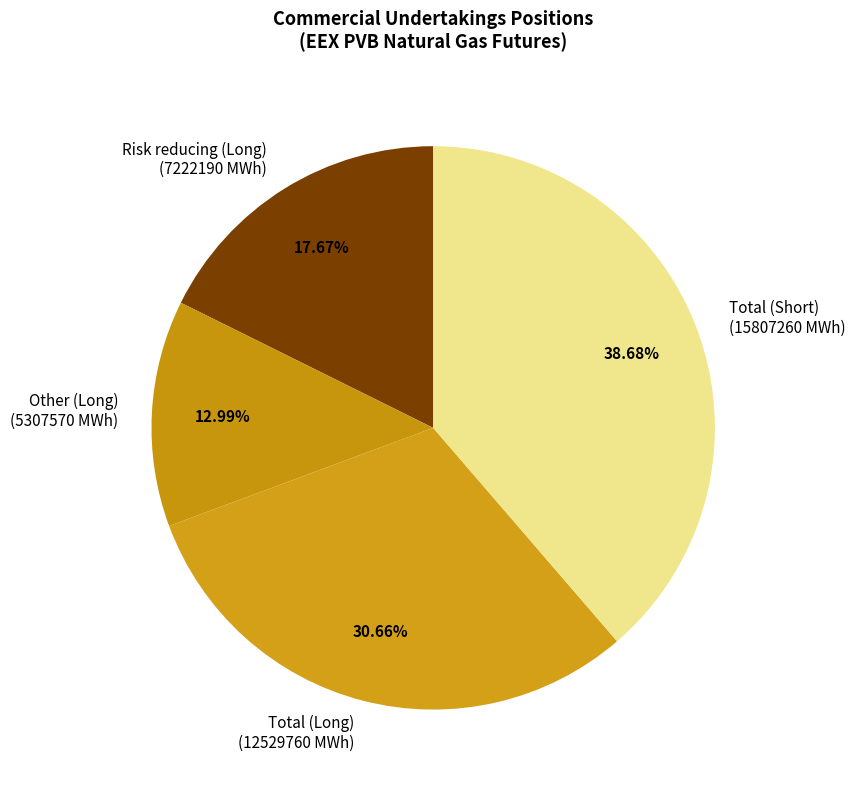

Is Risk reducing (Long) (7222190 MWh) the majority of the pie?

No